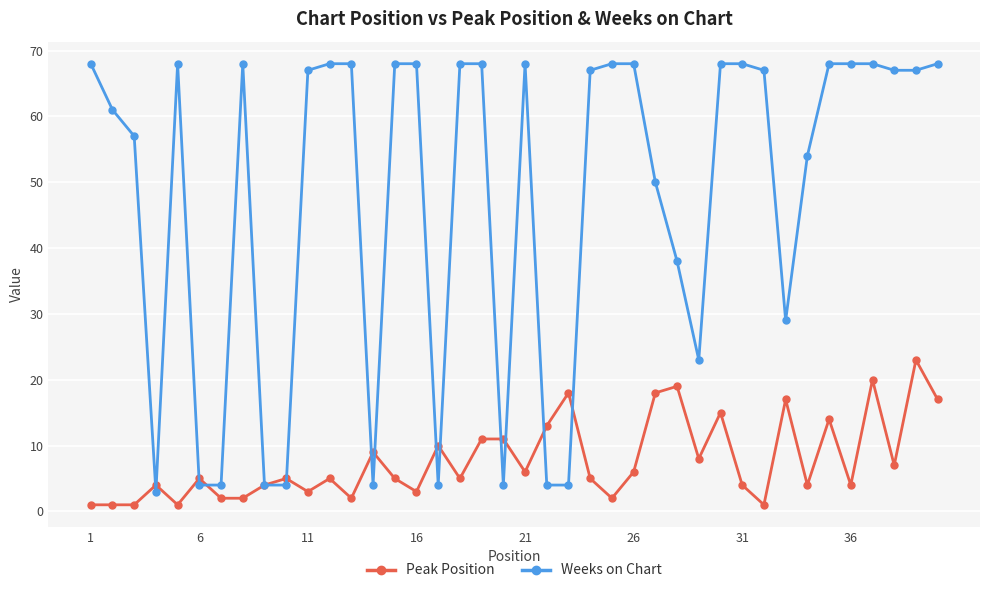

What is the lowest value of the Weeks on Chart series?

3